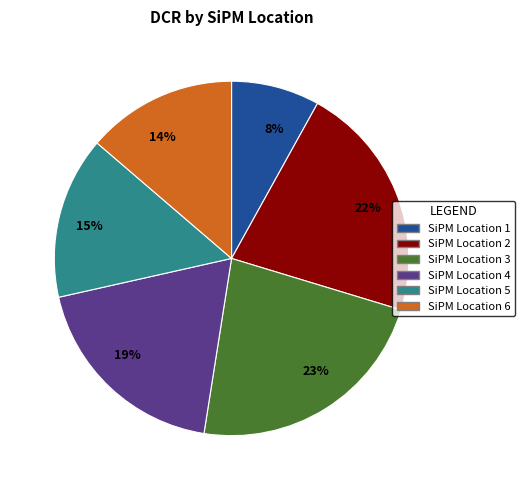

How many slices are in this pie chart?

6